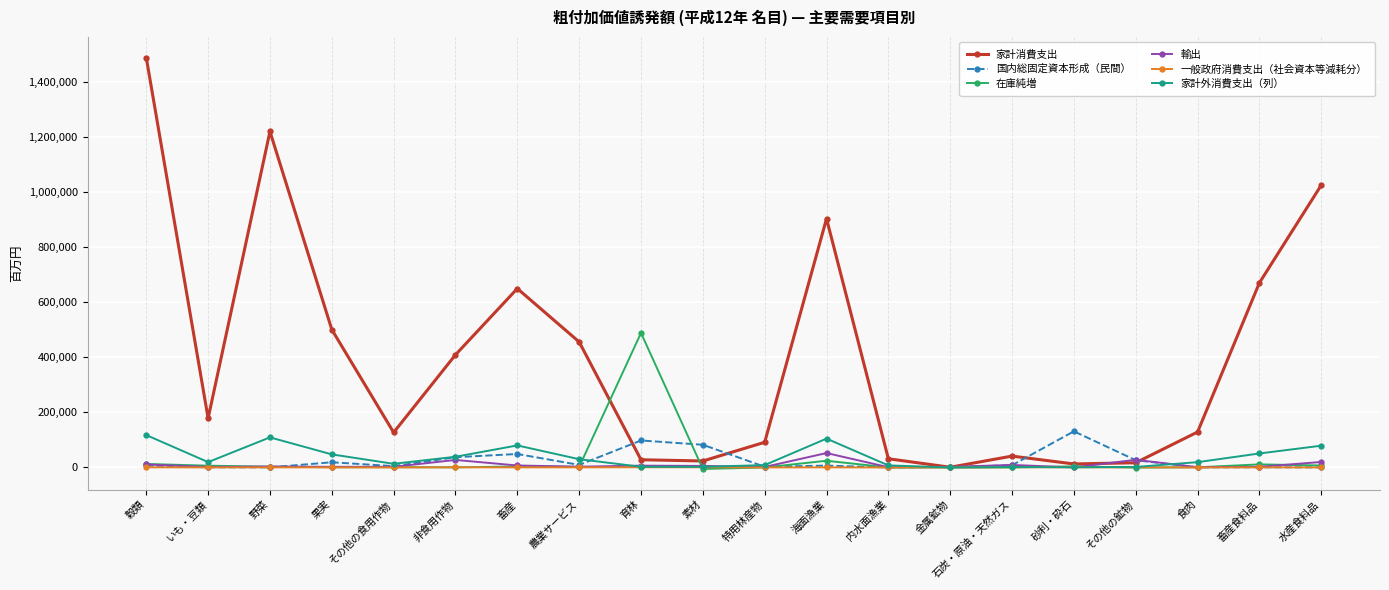

How many series are shown in this chart?

6